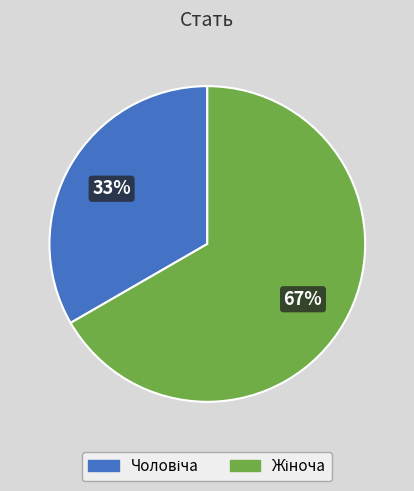

Does any single category account for the majority?

Yes